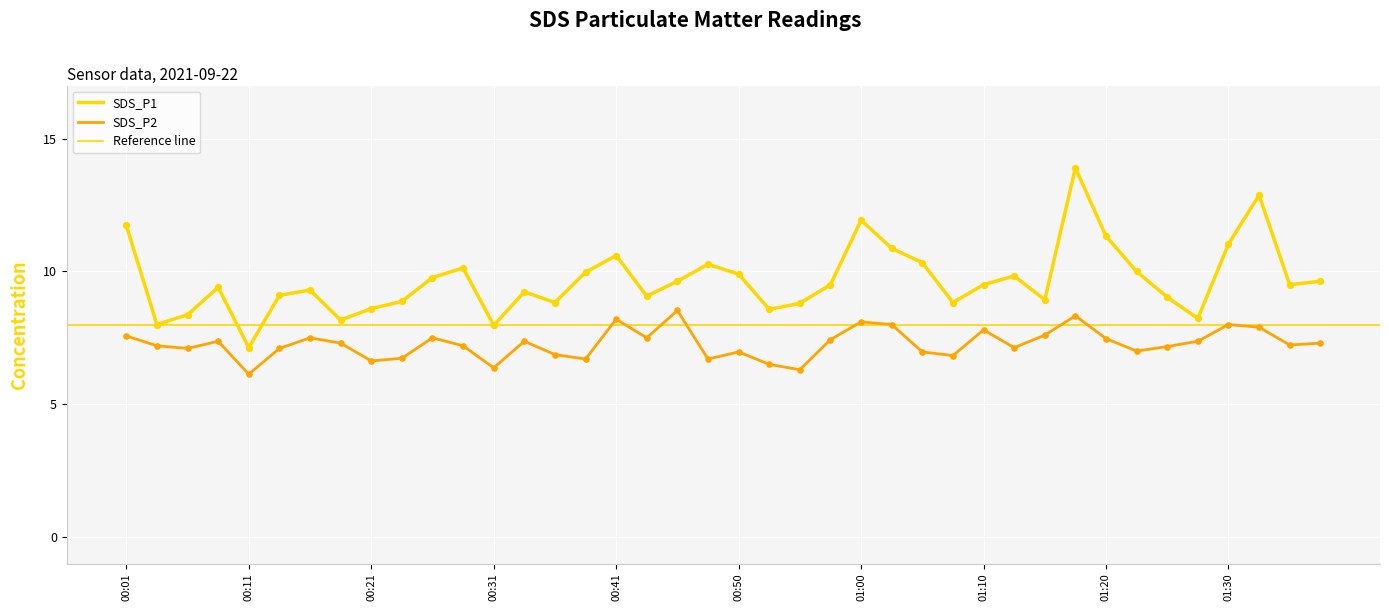

What are all the series names shown in the legend?

SDS_P1, SDS_P2